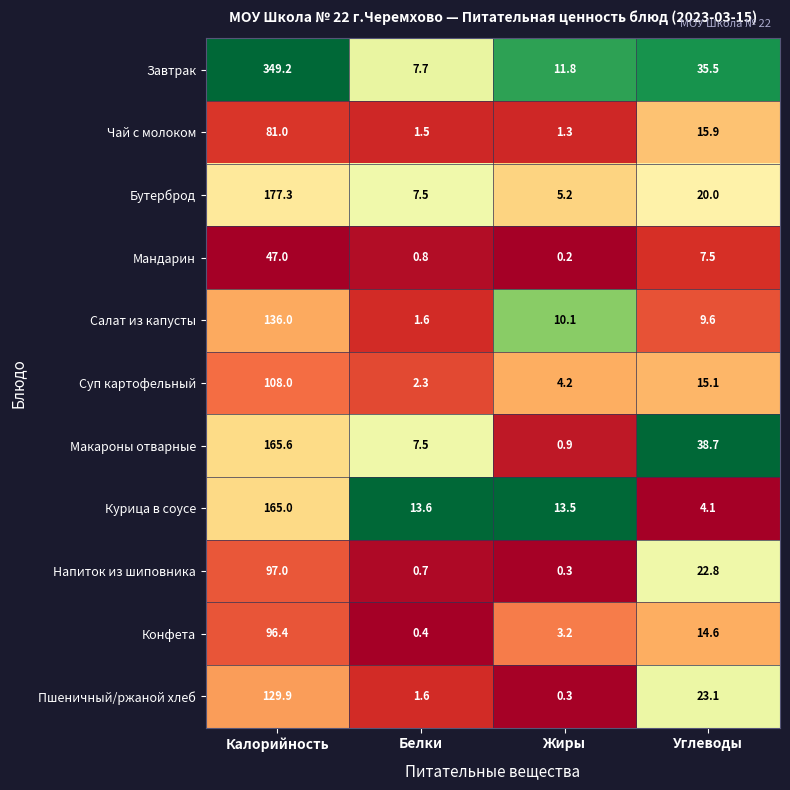

What is the sum of the Салат из капусты values at Жиры and Белки?

11.7